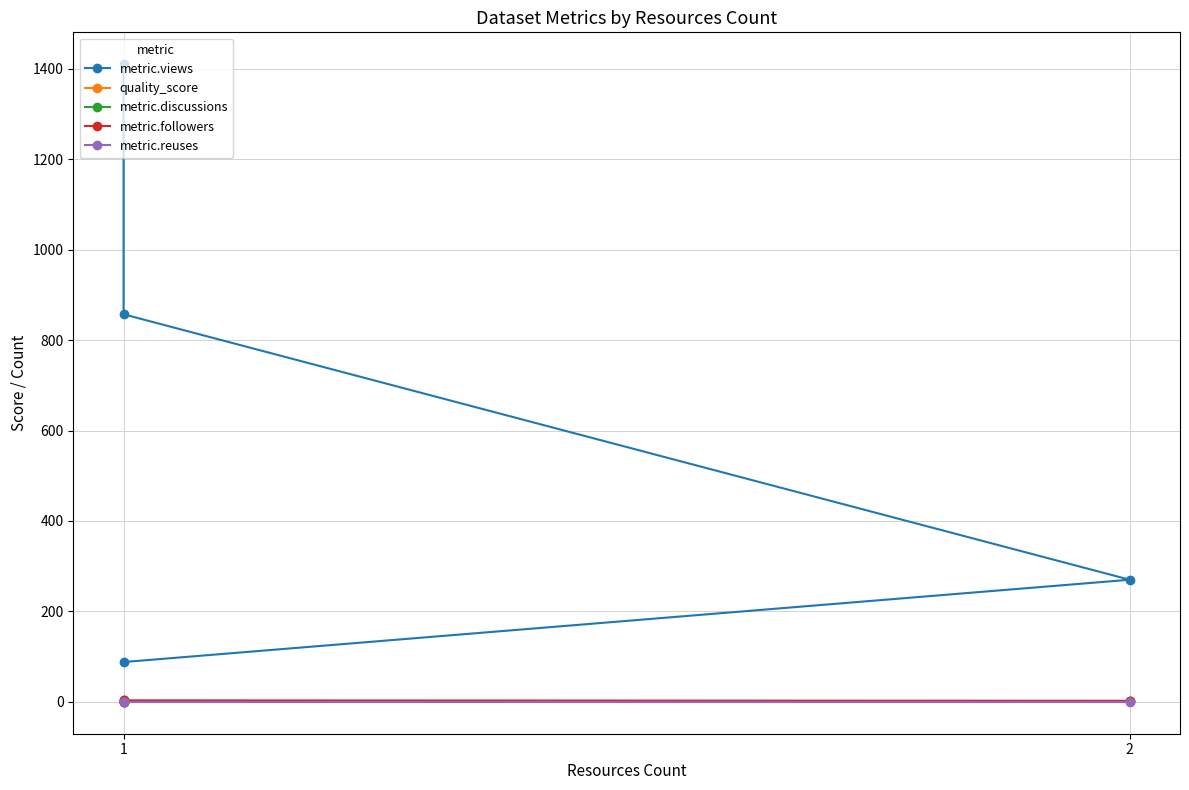

What is the value of the metric.views point at the 1st from the left?

88.0